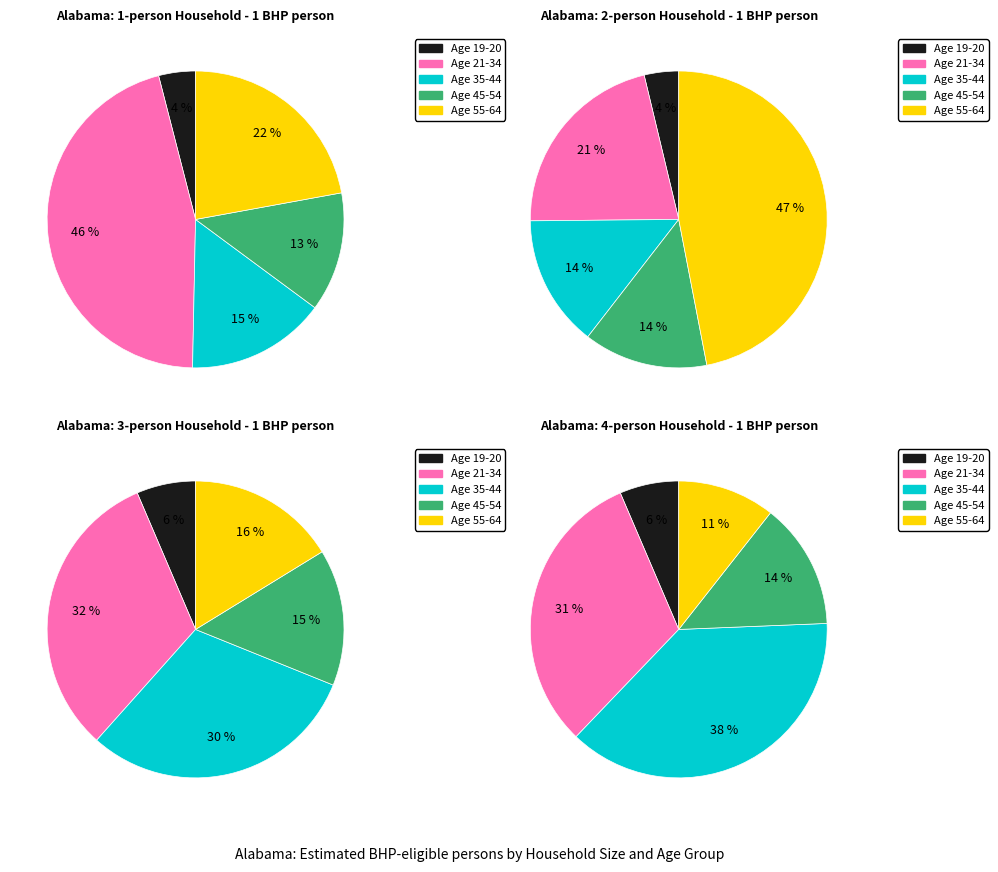

True or false: Age 21-34 accounts for 84% of the total.

False